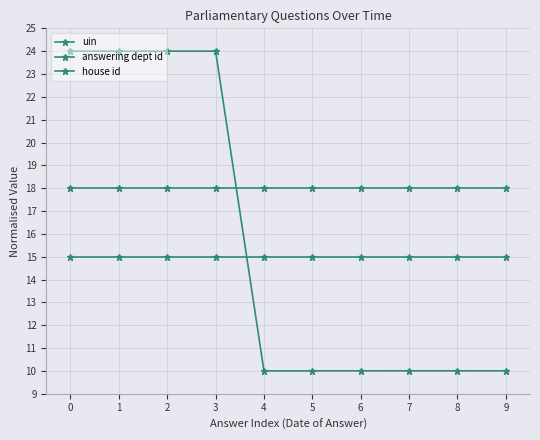

Is this an area chart (filled region under the line)?

No